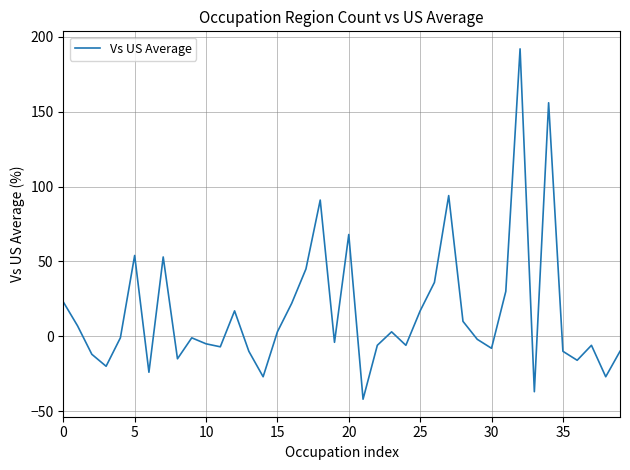

What is the minimum value shown in the chart?

-42